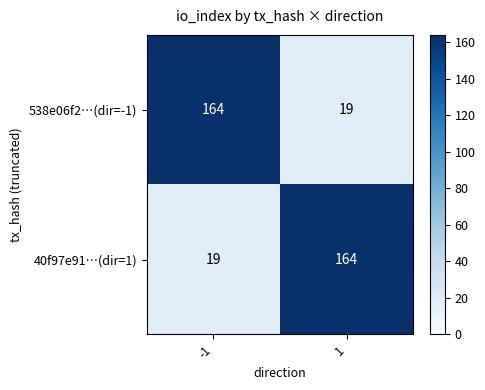

What is the spread (max minus min) of values at 1?

145